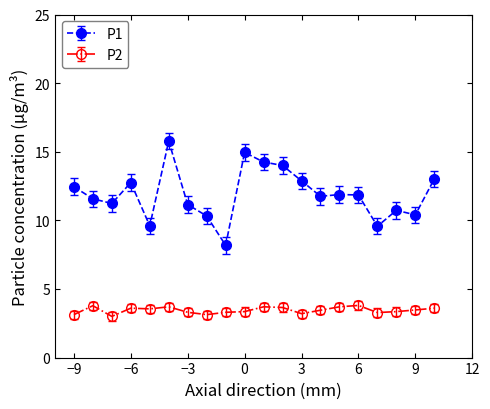

True or false: P1 and P2 intersect in this chart.

False